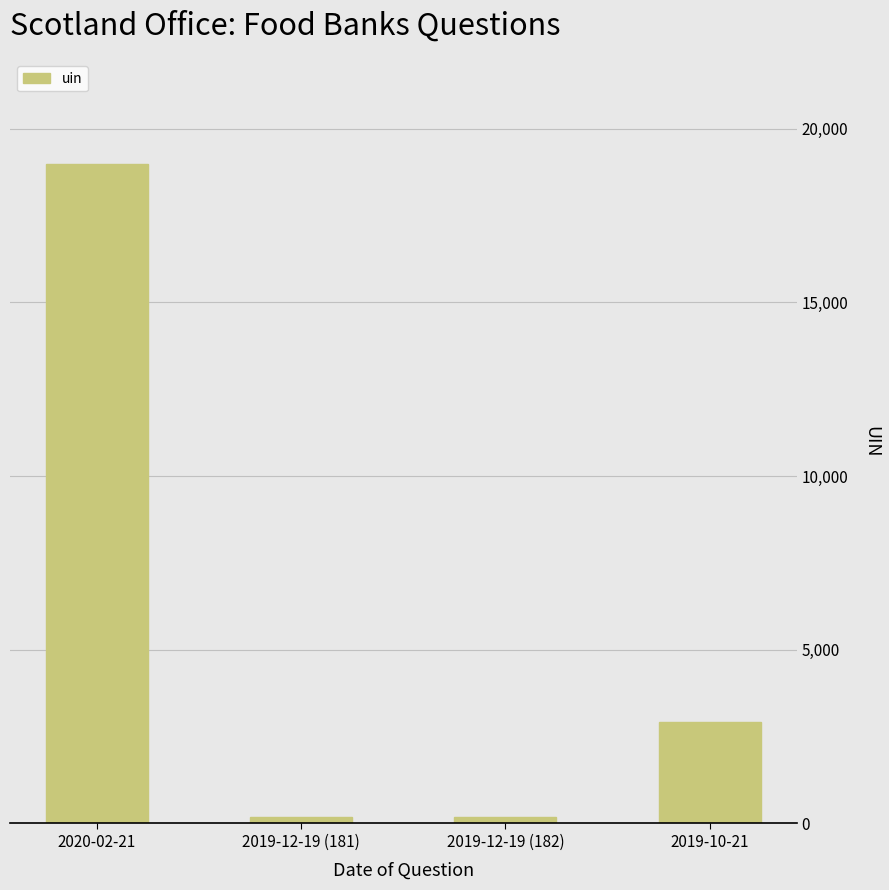

What is the label of the 2nd bar from the left?

2019-12-19 (181)